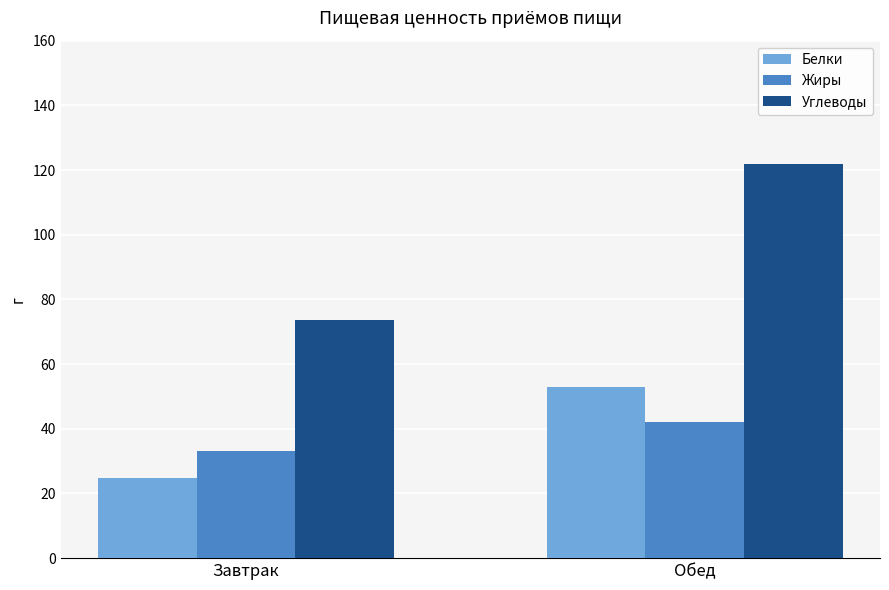

Are the bars grouped side by side (vs. stacked)?

Yes